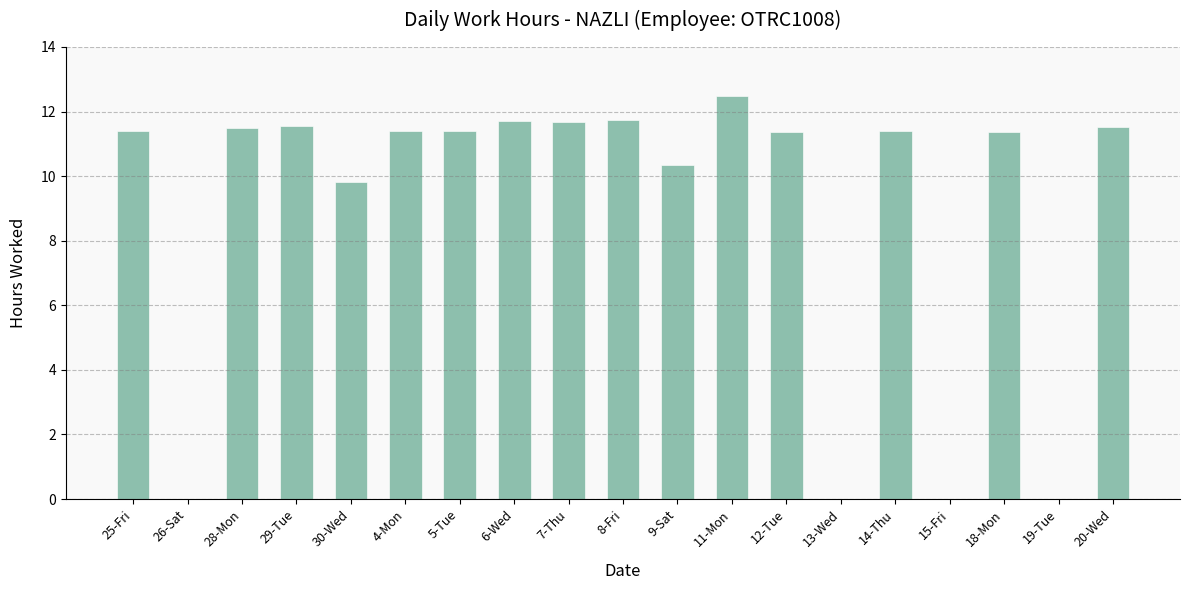

How many series are shown in this chart?

1